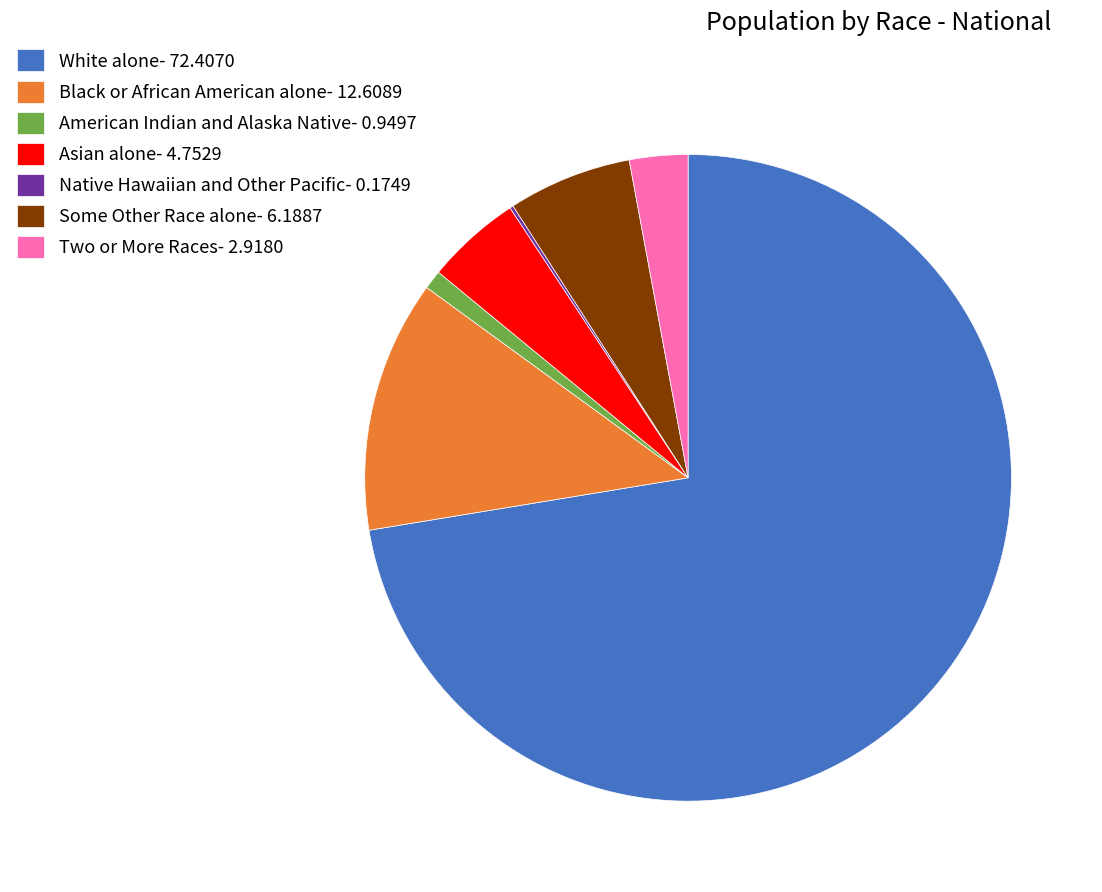

The Some Other Race alone- 6.1887 slice represents 6% of the pie. True or false?

True